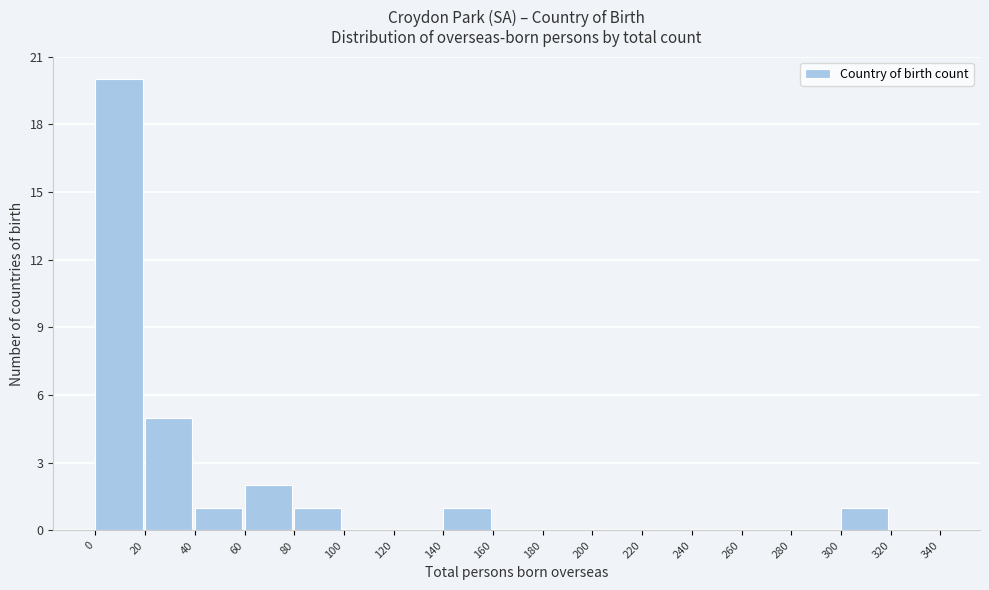

How tall is the bar that spans 140 to 160 on the x-axis? The values are not printed on the chart, so give them approximately, as read against the axis.

1